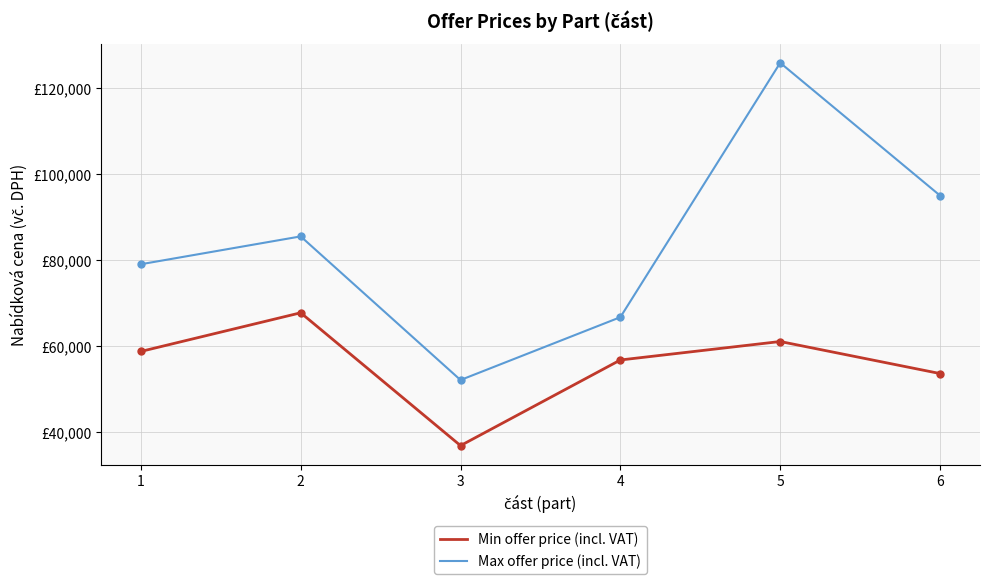

What are all the series names shown in the legend?

Min offer price (incl. VAT), Max offer price (incl. VAT)